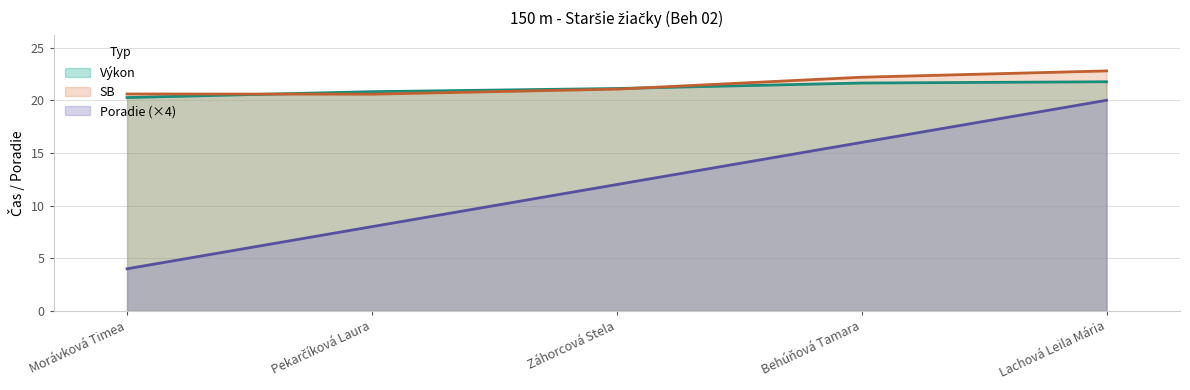

Read the Poradie value at Behúňová Tamara.

16.0